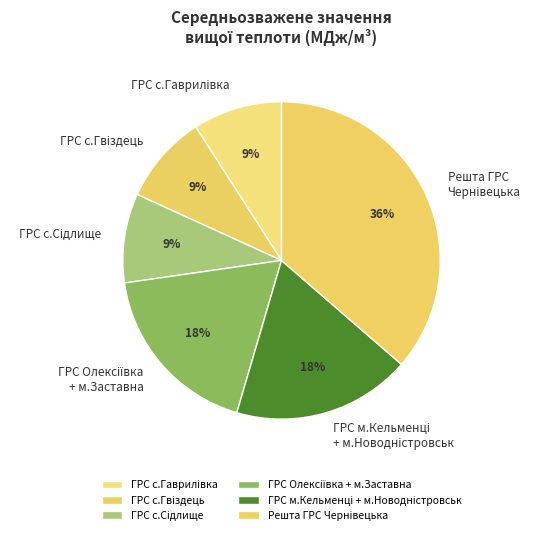

Count the number of slices in the pie.

6